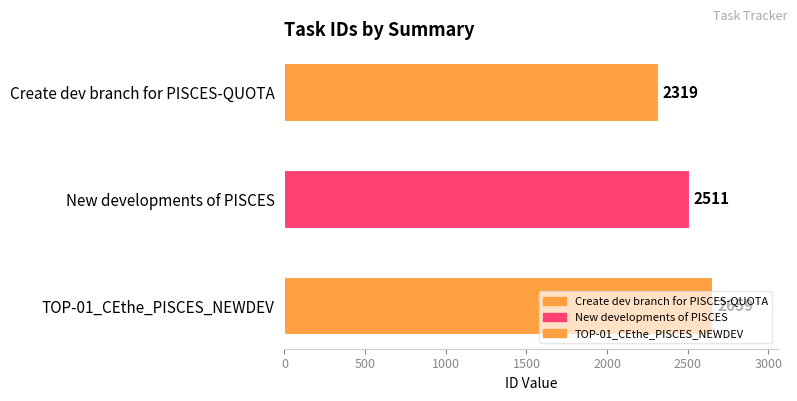

At which label is the value closest to 2489?

New developments of PISCES